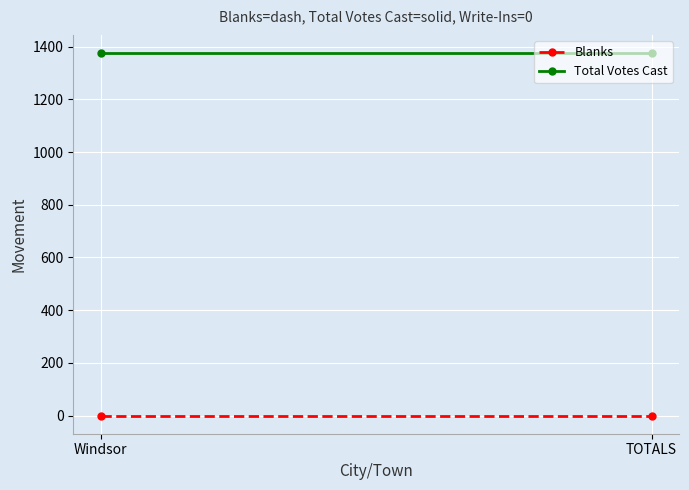

Reading left to right, list all the values displayed in this chart.

Blanks: 0	0
Total Votes Cast: 1376	1376